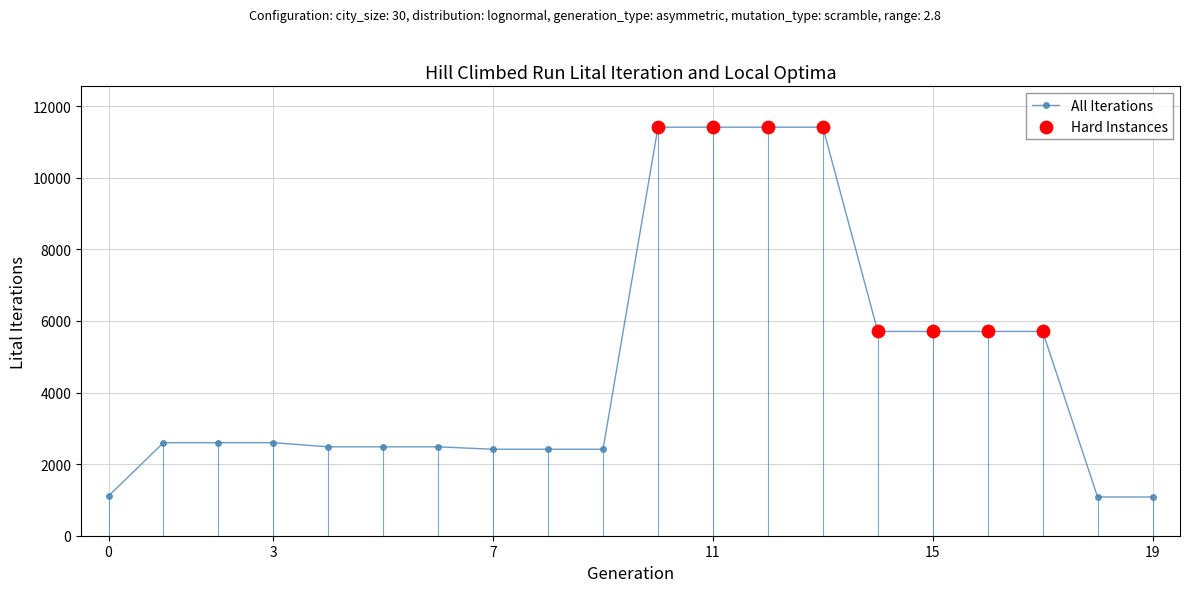

What is the value of the 17th point from the left?

5705.0